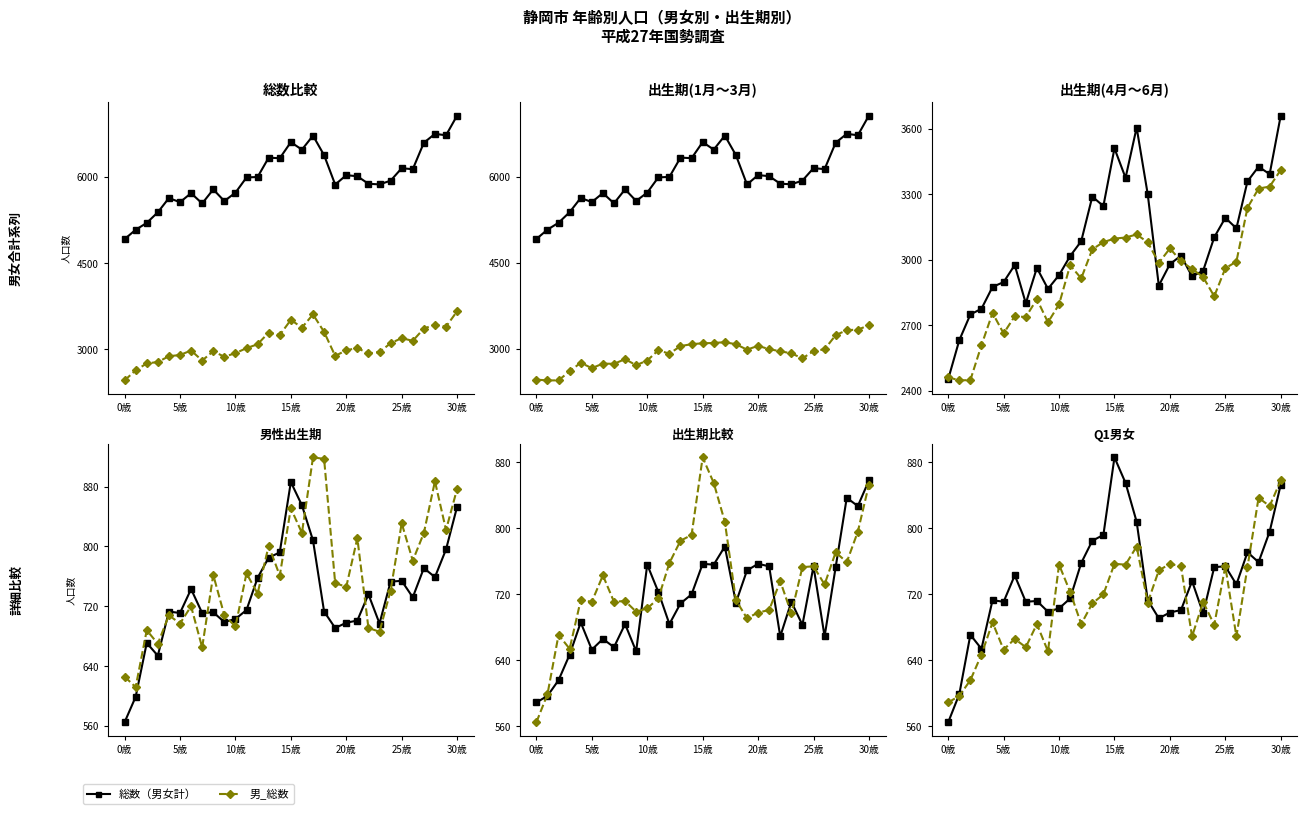

What is the smallest value displayed?

565